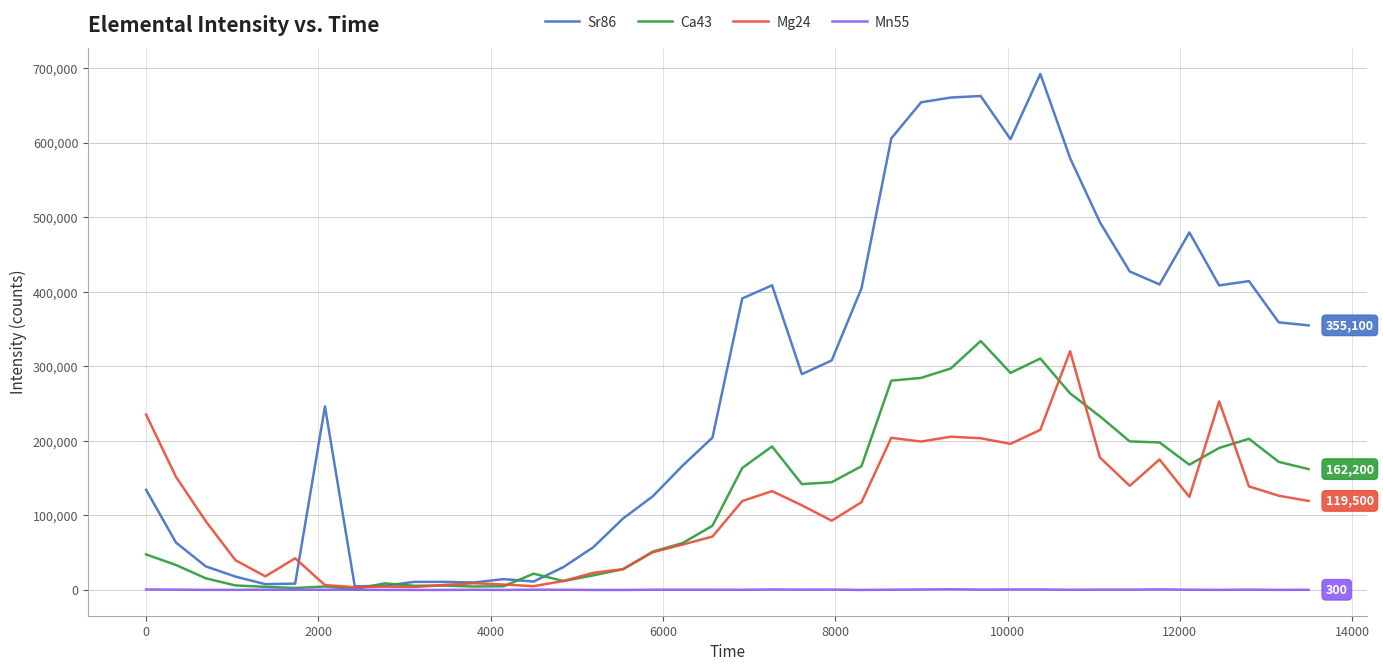

Which series has the widest spread of values?

Sr86